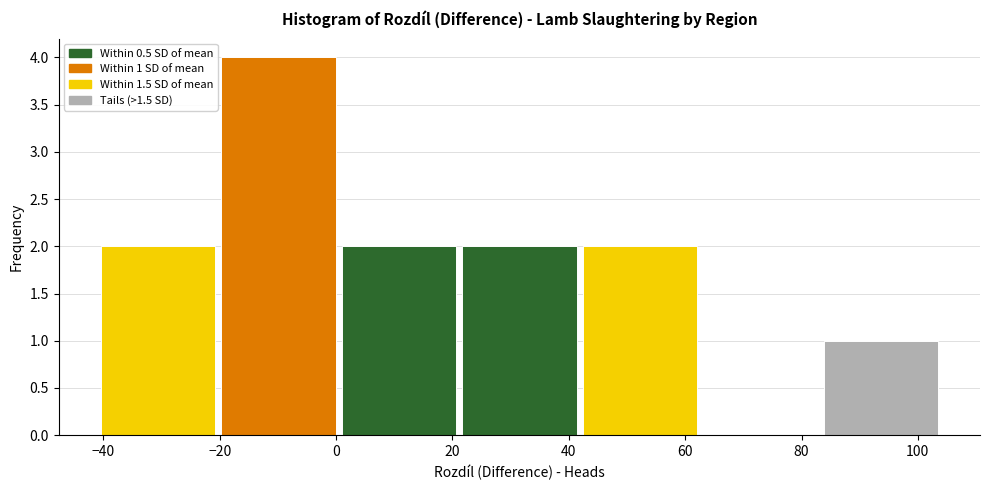

Over which range of the x-axis is the bar tallest?

-20 to 0